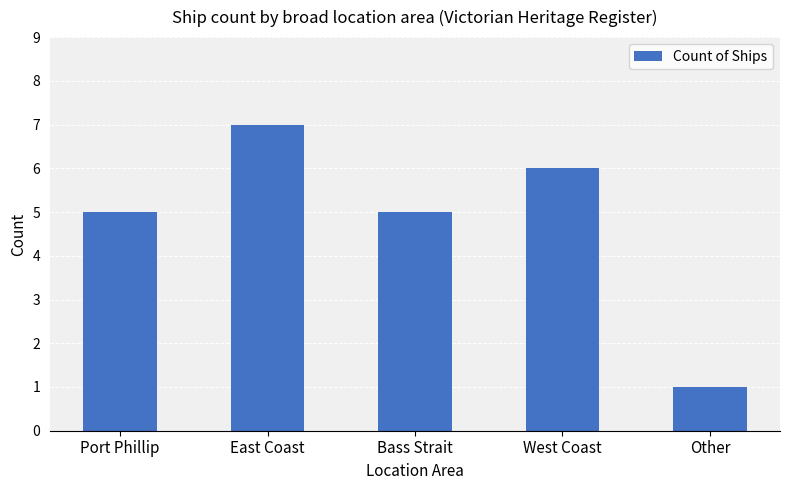

Approximately how many times larger is the value at West Coast compared to Port Phillip?

1.2